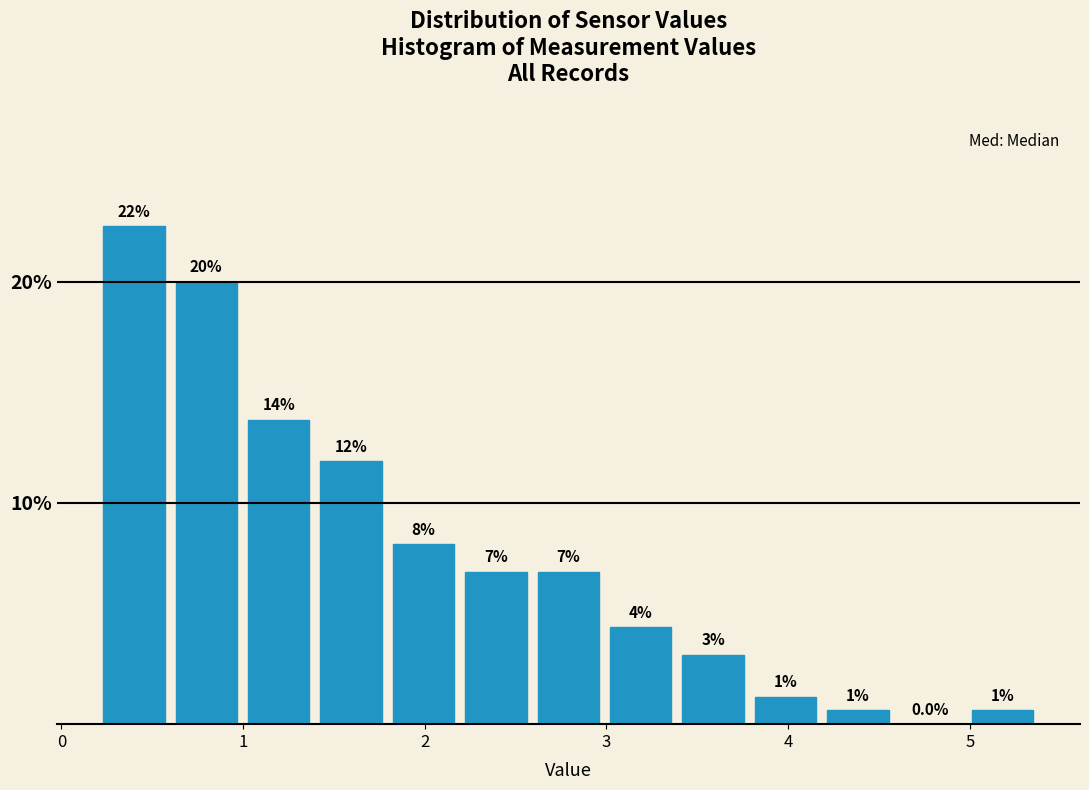

Around what value on the x-axis is the tallest bar? Give the approximate position of its centre, as read against the axis.

0.4